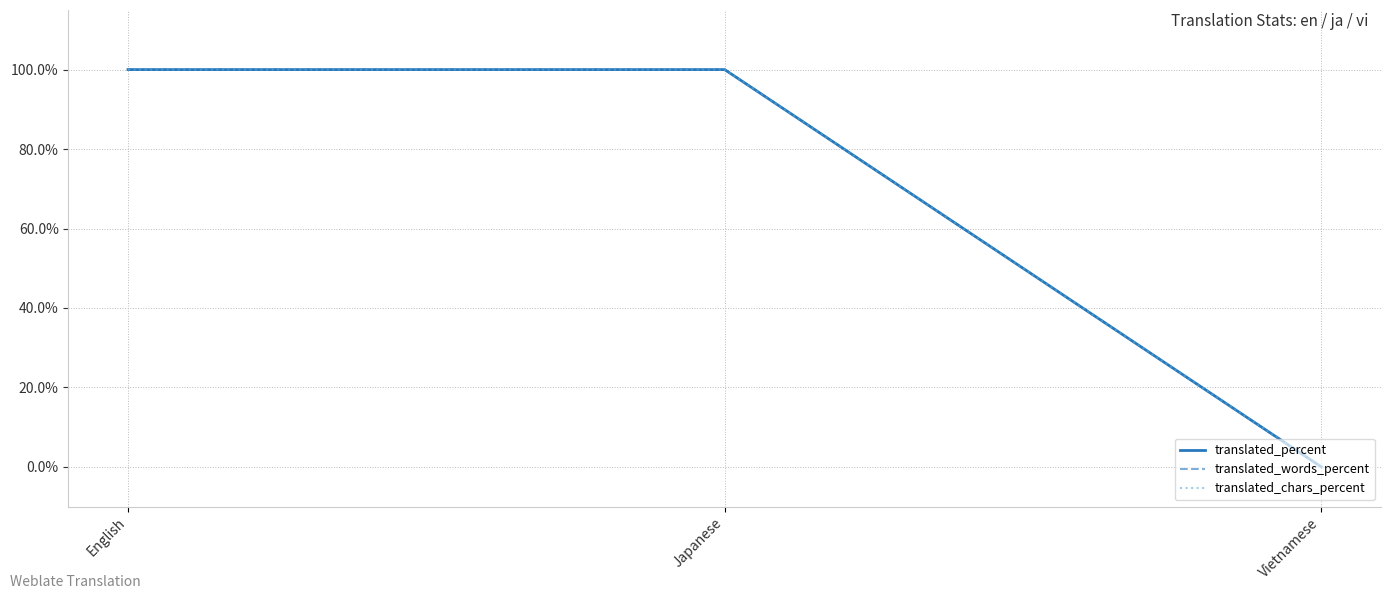

List the labels in order of translated_words_percent value, smallest first.

Vietnamese, English, Japanese